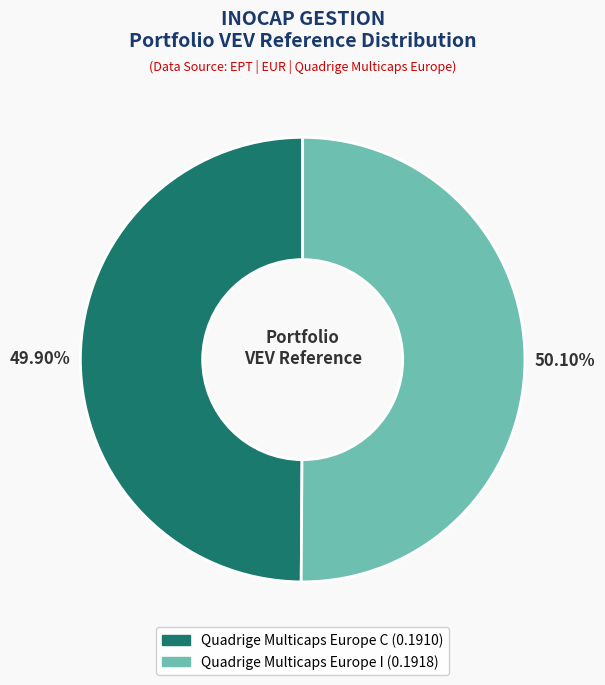

How many segments does this pie chart have?

2